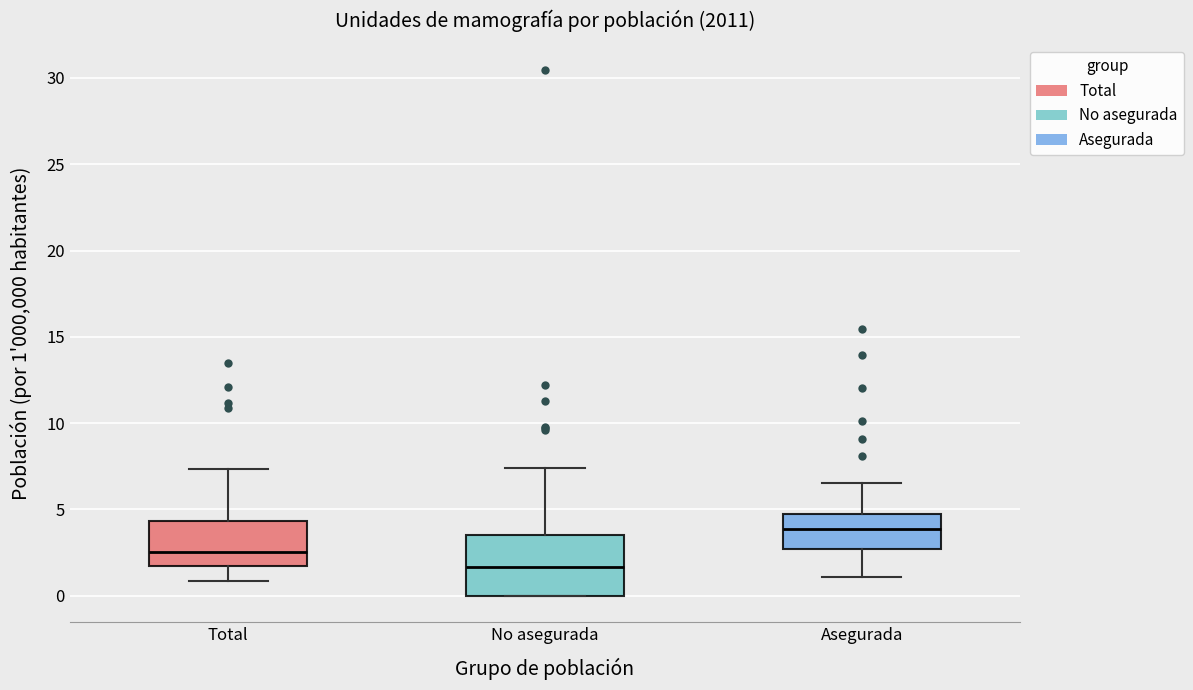

Reading left to right, transcribe this box plot: for each box, give where its median line is, the range the box spans, and where its two whiskers end, as read against the y-axis. The values are not printed on the chart, so give them approximately, as read against the axis.

Total: median 2.5, box 1.5 to 4.5, whiskers 1.0 to 7.5
No asegurada: median 1.5, box 0.0 to 3.5, whiskers 0.0 to 7.5
Asegurada: median 4.0, box 2.5 to 4.5, whiskers 1.0 to 6.5